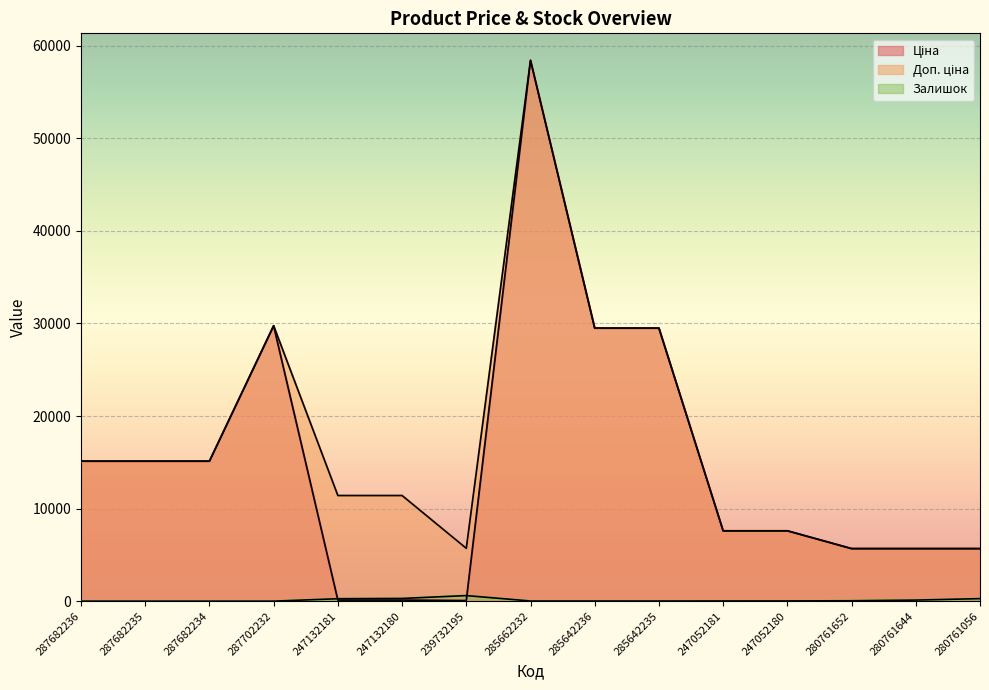

Is it true that Доп. ціна equals 3292.4 at 239732195?

False